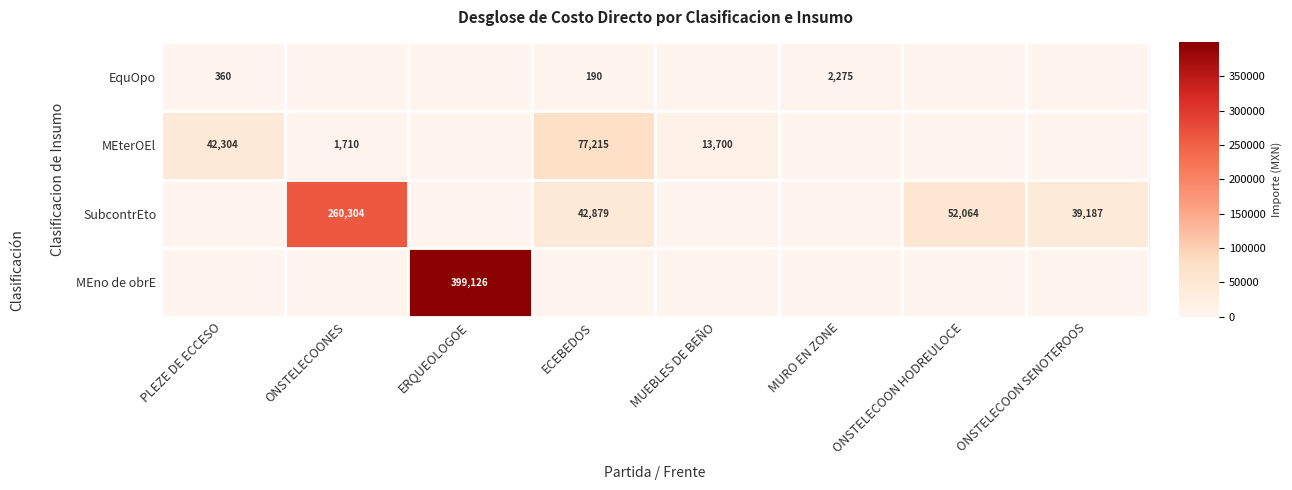

The value of EquOpo at PLEZE DE ECCESO is 360. True or false?

True